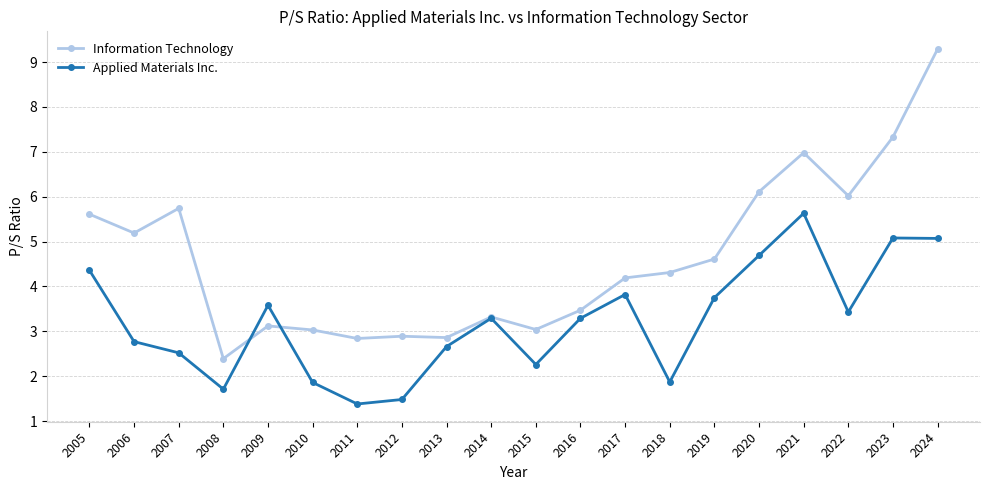

At how many categories does at least one series exceed 5?

8